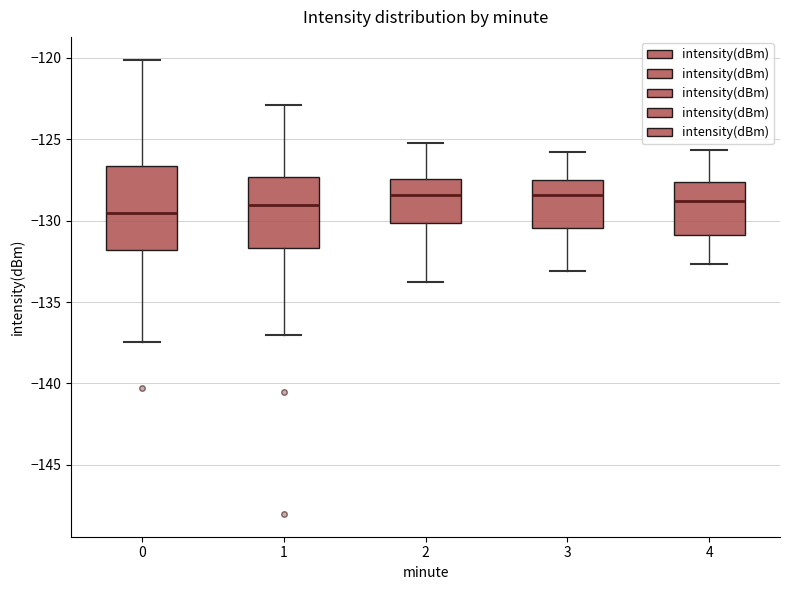

Comparing the boxes themselves (not the whiskers), which one is the tallest?

0